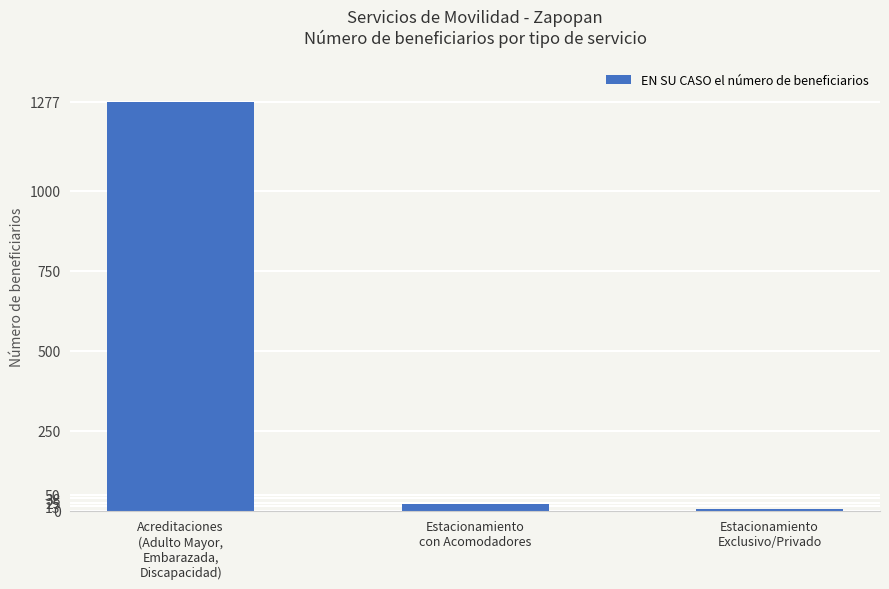

Reading left to right, list all the values displayed in this chart.

Acreditaciones
(Adulto Mayor,
Embarazada,
Discapacidad)=1277	Estacionamiento
con Acomodadores=21	Estacionamiento
Exclusivo/Privado=6